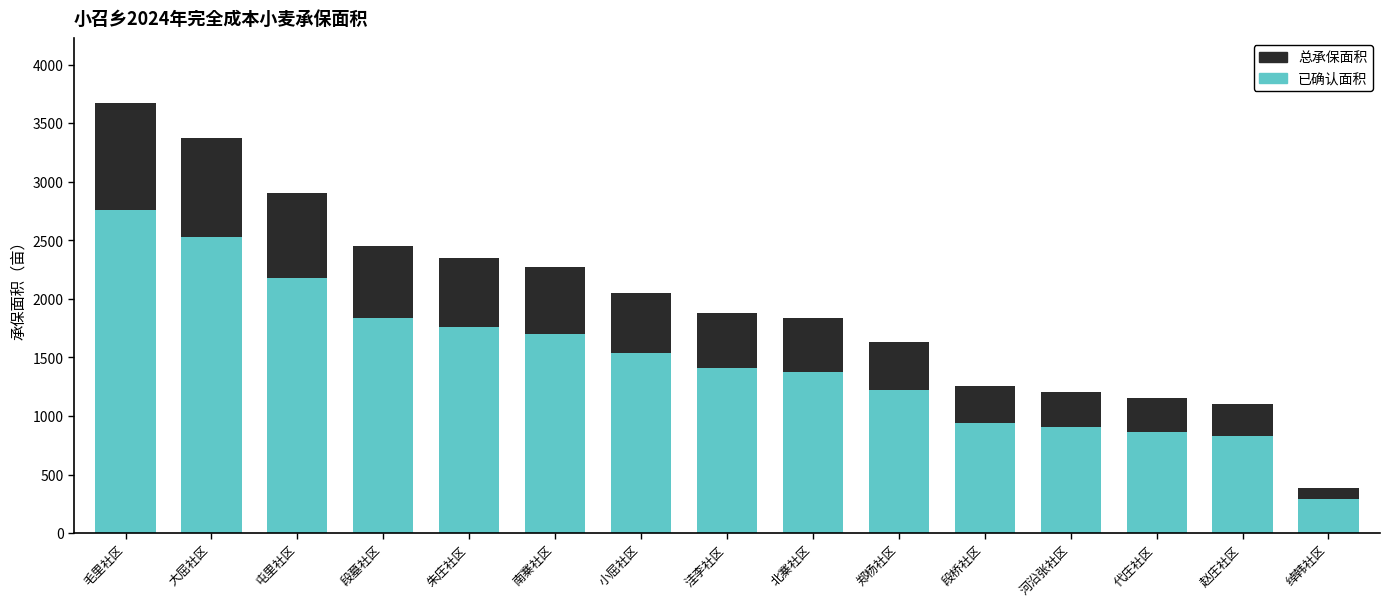

What is the maximum value for 已确认面积?

2755.8